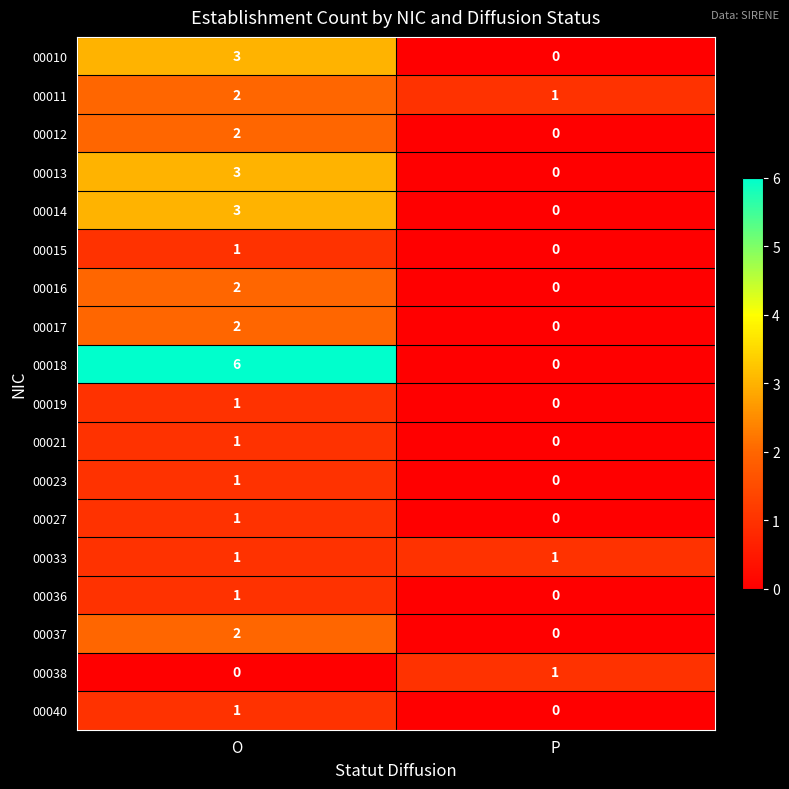

What is the sum of all 00018 values?

6